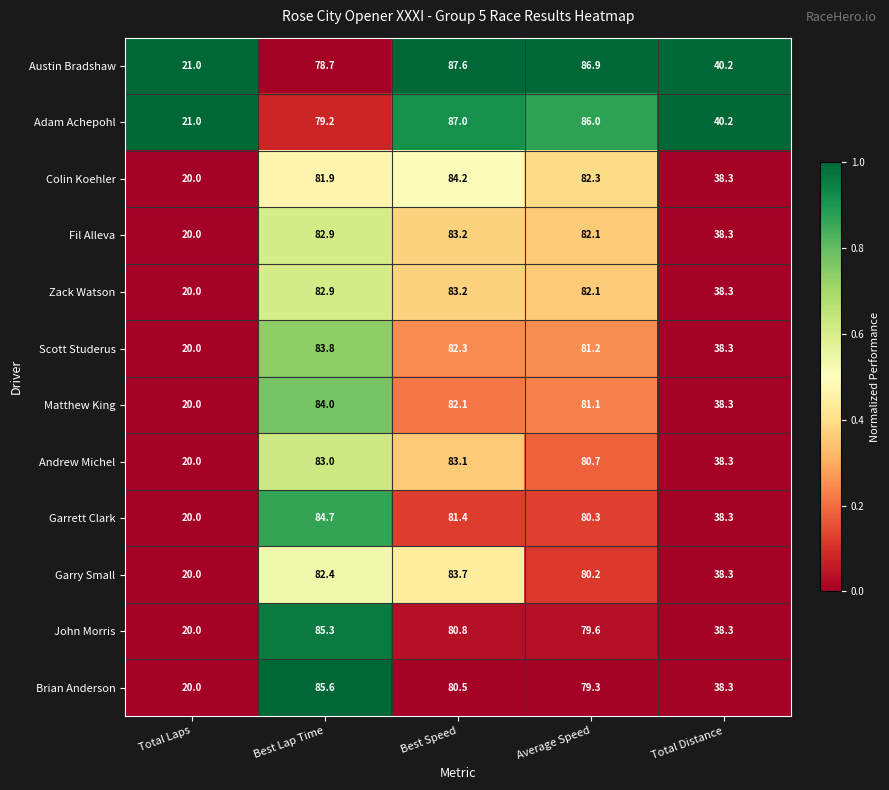

What is the difference between the Zack Watson values at Total Distance and Average Speed?

43.8